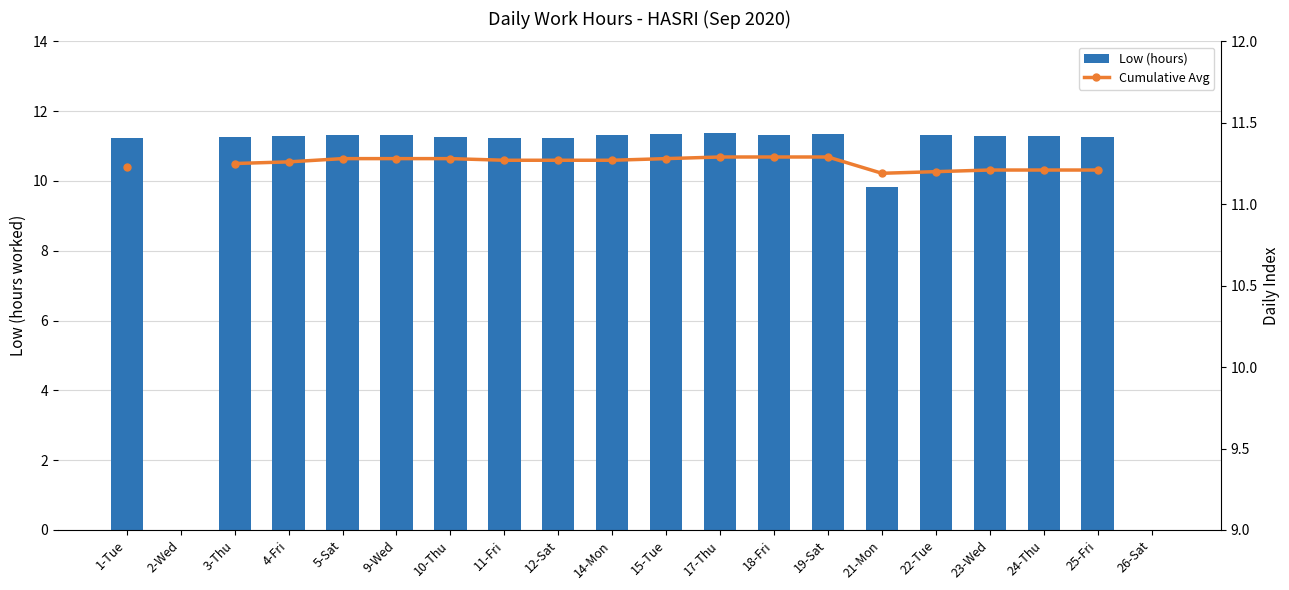

At which label is Low (hours) closest to 5?

21-Mon